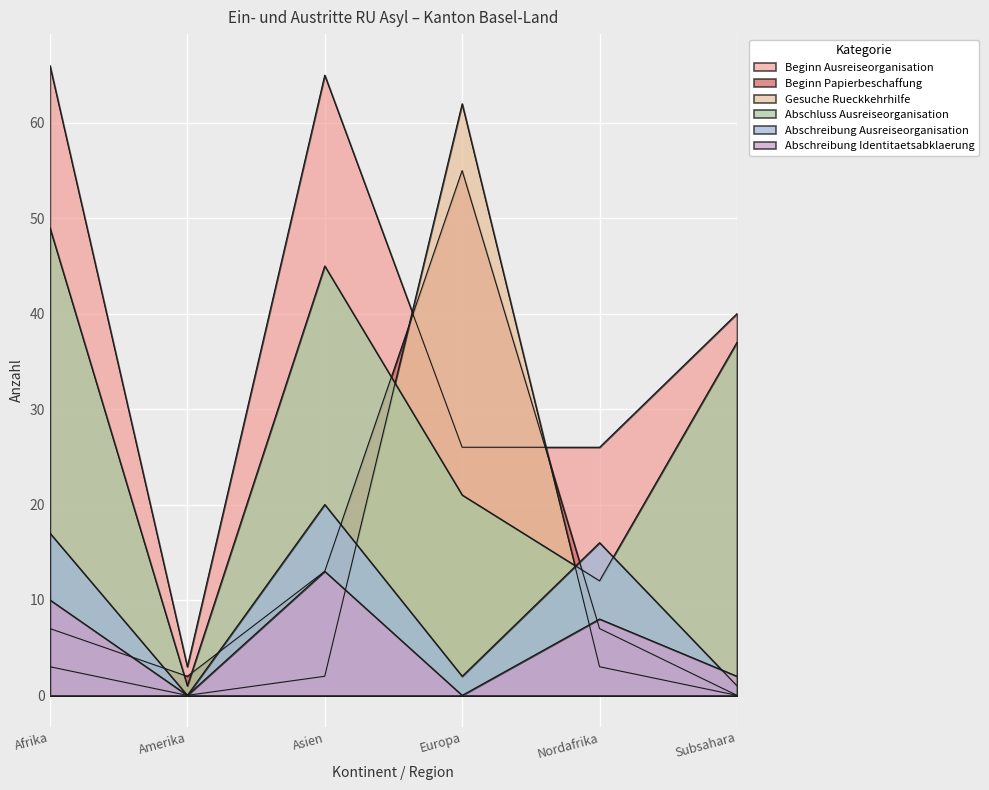

Which series has the widest spread of values?

Beginn Ausreiseorganisation